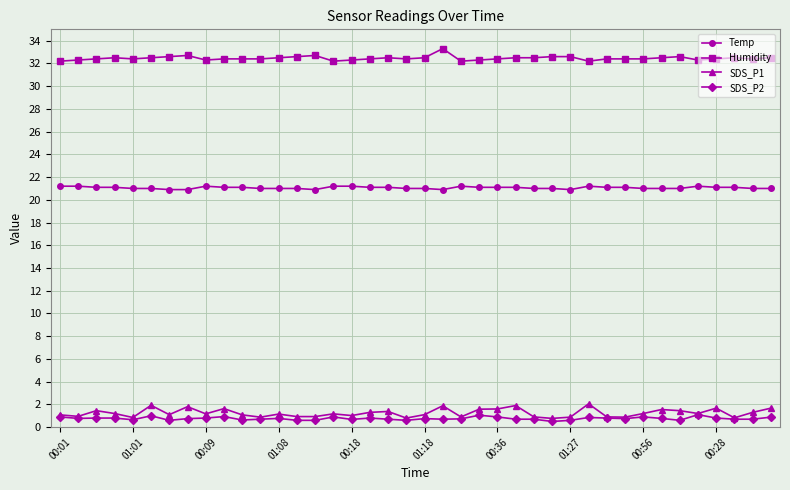

True or false: Temp has more than 0 interior local peaks.

True